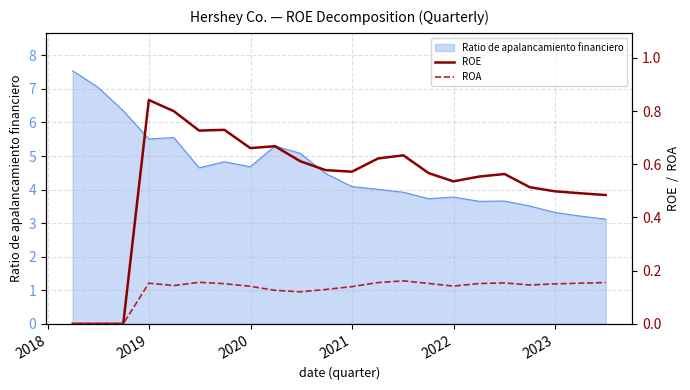

Does the chart display data point markers on the line(s)?

No